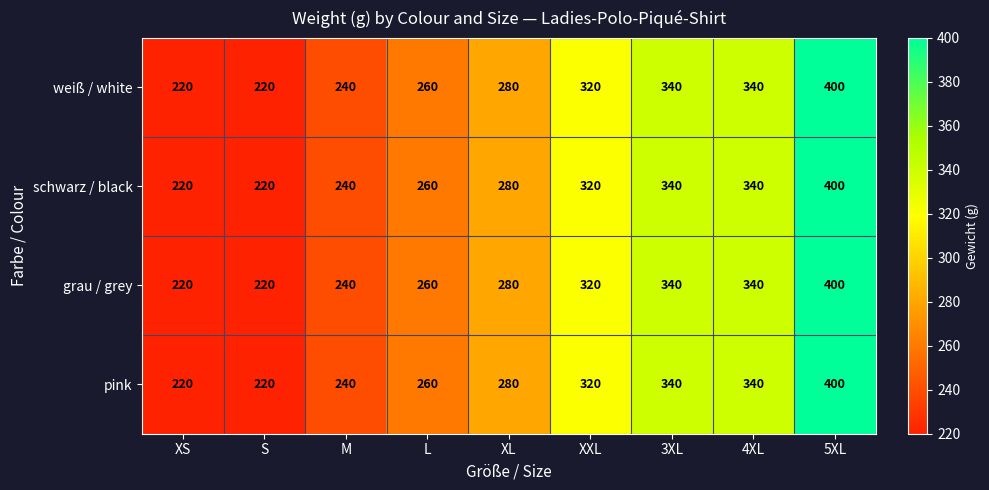

Read the pink value at XL, to the nearest 10.

280